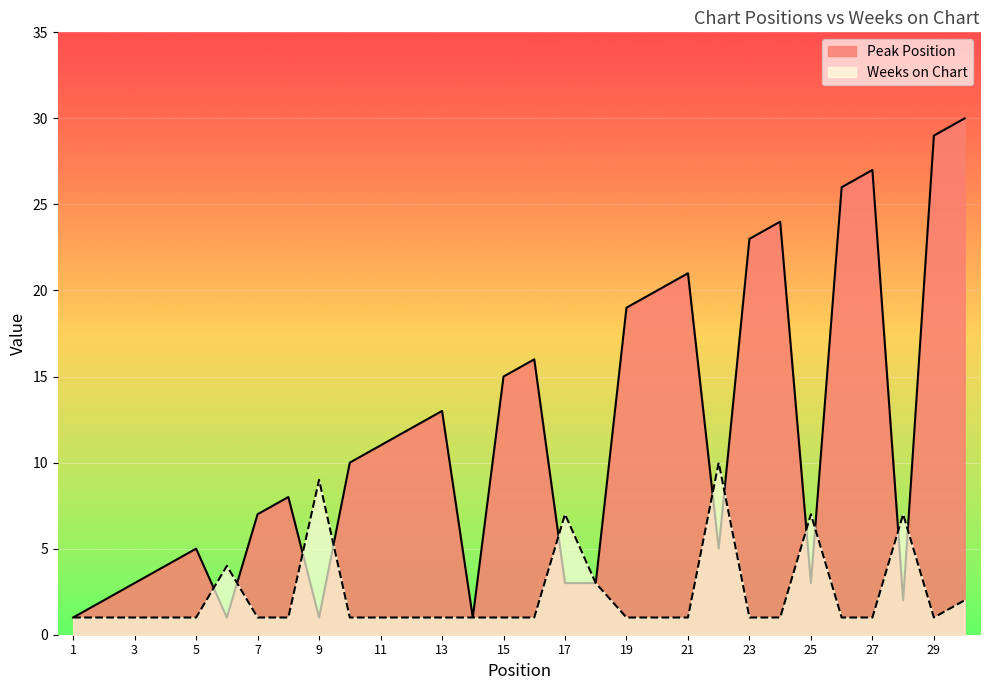

How many distinct data groups are displayed?

2